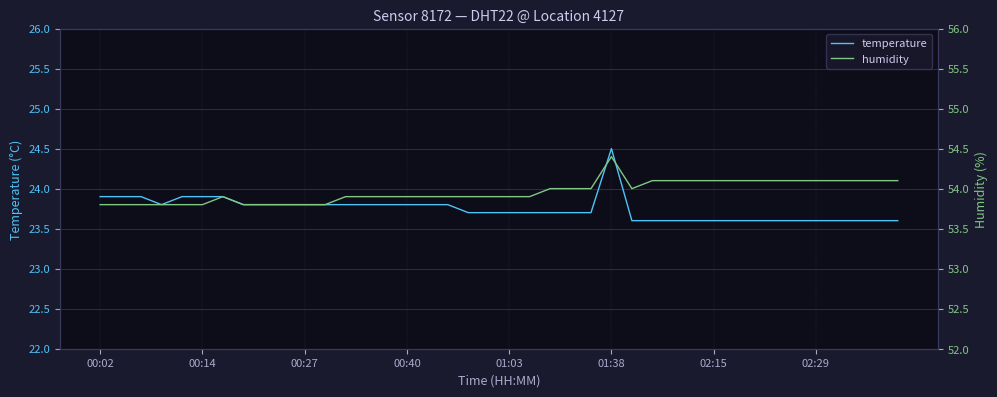

Rank the series by their average value, from highest to lowest.

humidity, temperature